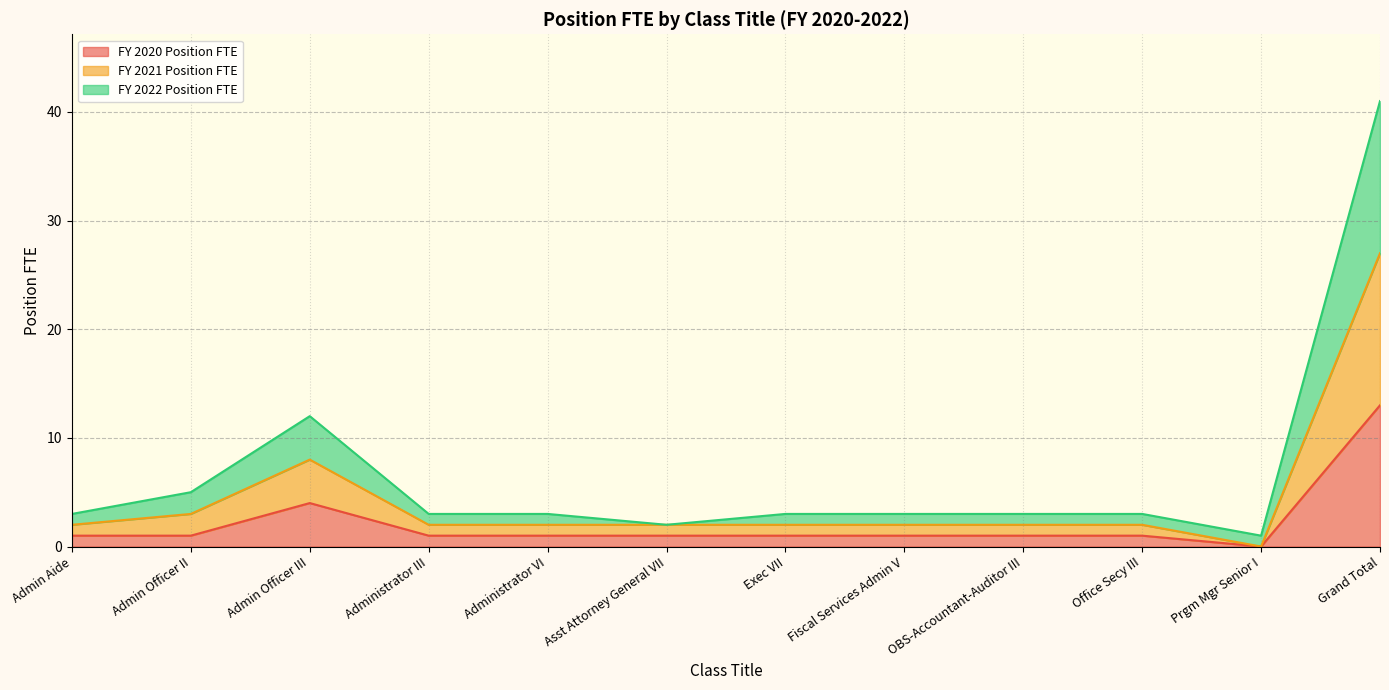

True or false: FY 2020 Position FTE and FY 2021 Position FTE intersect in this chart.

False